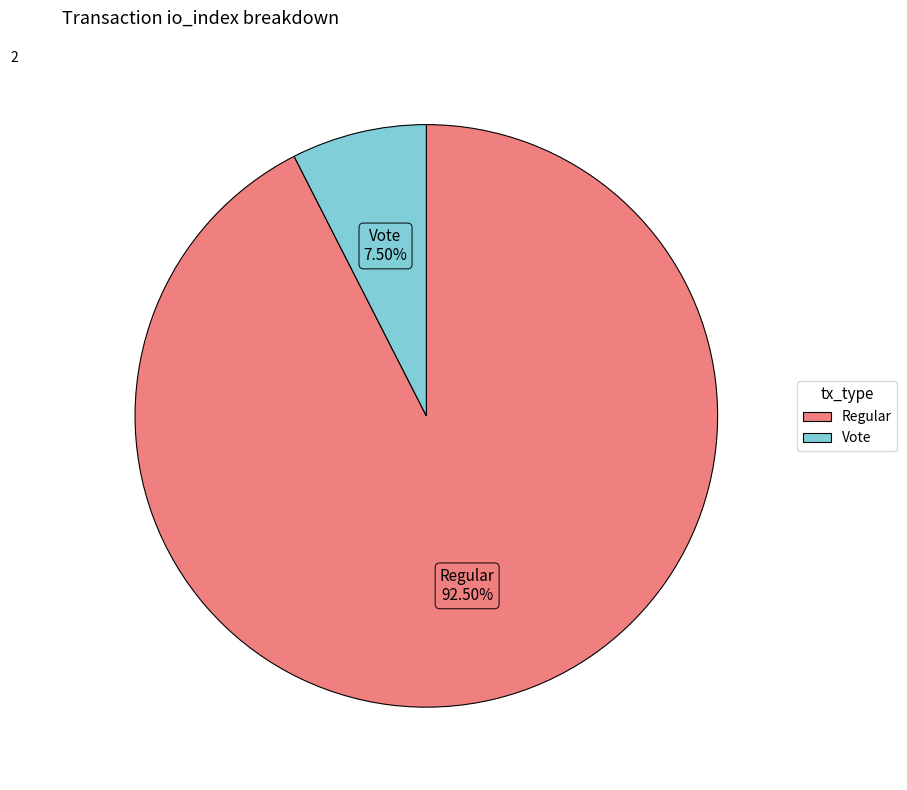

Which category has the smallest portion of the pie?

Vote